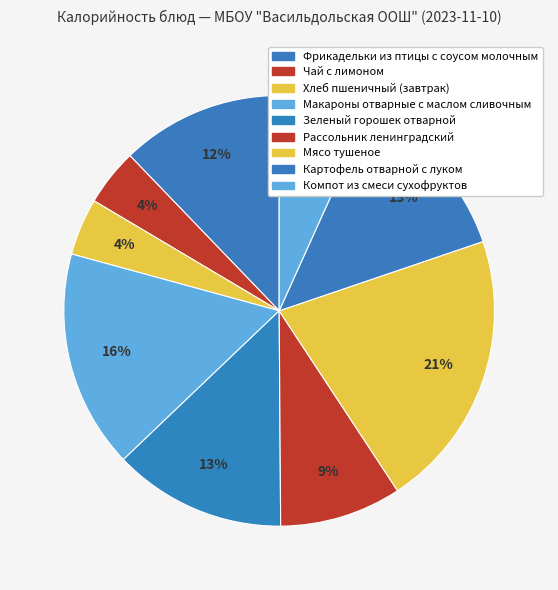

To the nearest percent, what is the combined percentage of Компот из смеси сухофруктов and Зеленый горошек отварной?

20%